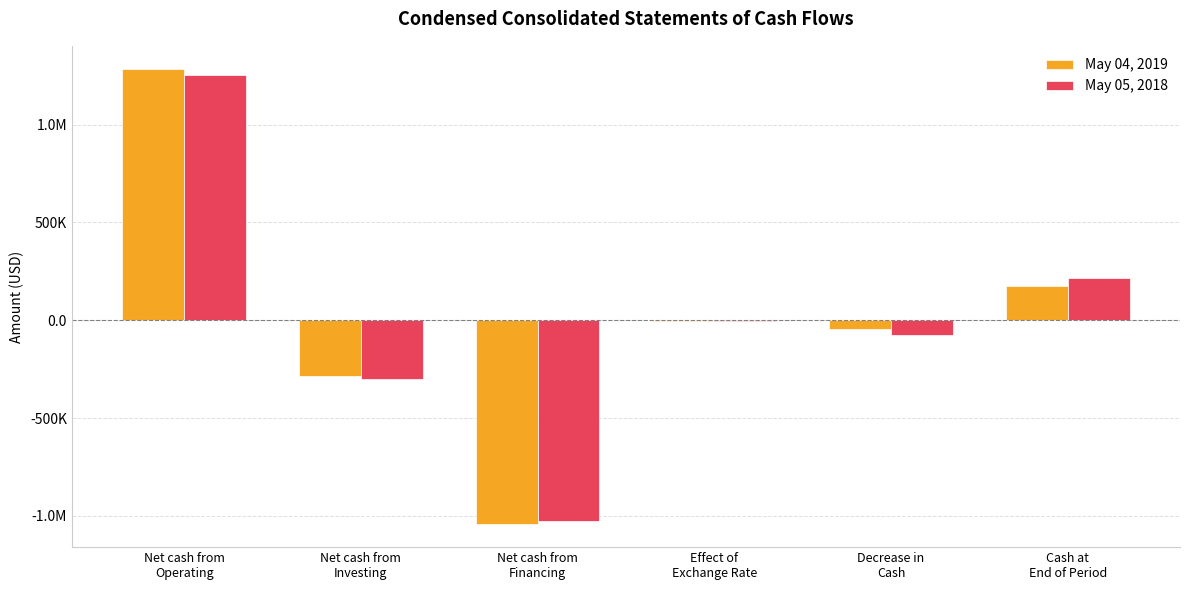

What is the sum of all May 04, 2019 values?

86526